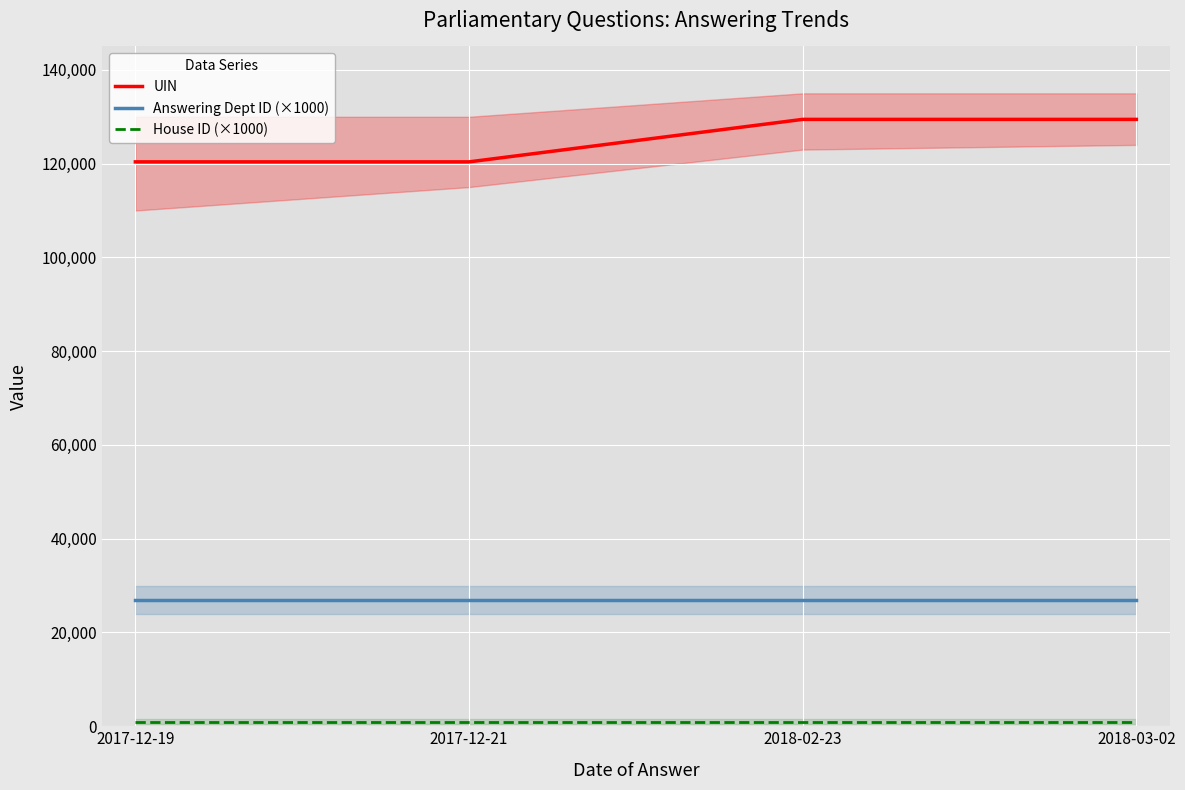

What is the value of the UIN point at the 3rd from the left?

129445